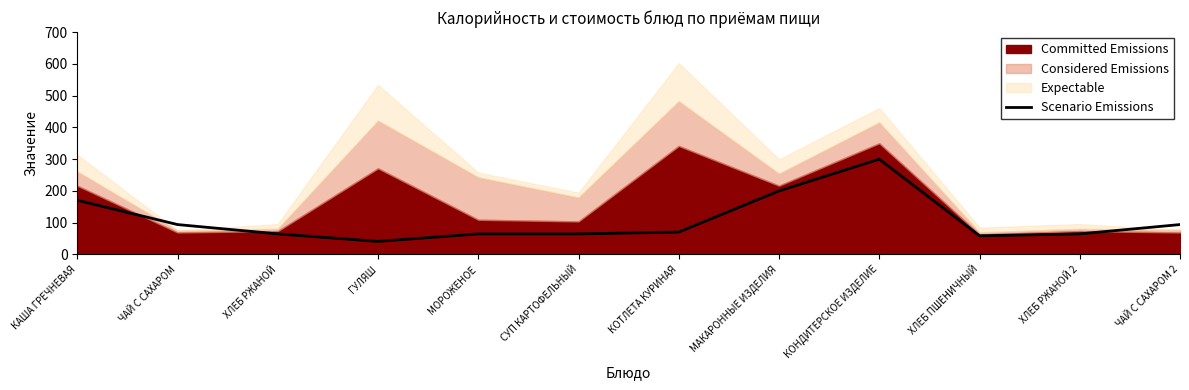

List the labels in order of value, smallest first.

ГУЛЯШ, ХЛЕБ ПШЕНИЧНЫЙ, ХЛЕБ РЖАНОЙ, МОРОЖЕНОЕ, СУП КАРТОФЕЛЬНЫЙ, ХЛЕБ РЖАНОЙ 2, КОТЛЕТА КУРИНАЯ, ЧАЙ С САХАРОМ, ЧАЙ С САХАРОМ 2, КАША ГРЕЧНЕВАЯ, МАКАРОННЫЕ ИЗДЕЛИЯ, КОНДИТЕРСКОЕ ИЗДЕЛИЕ